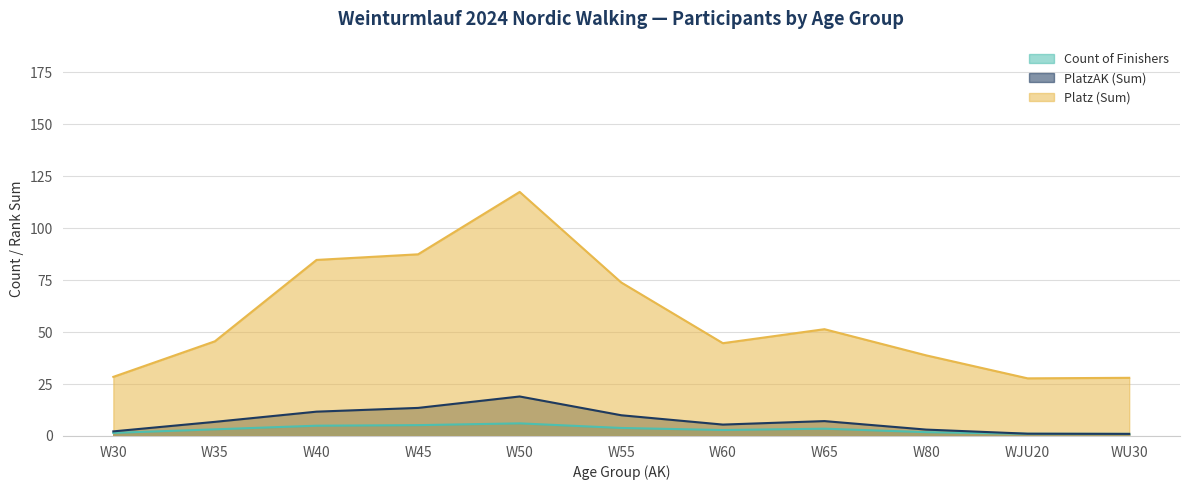

The value of PlatzAK (Sum) at W40 is 9. True or false?

False